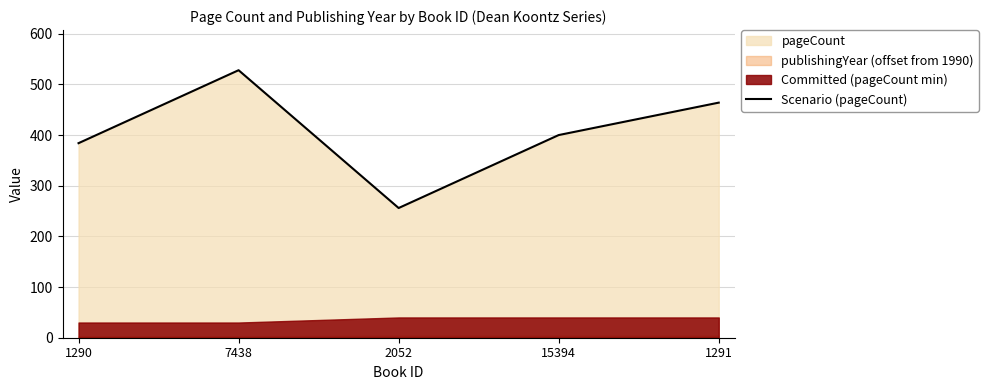

Approximately how many times larger is the value at 1290 compared to 15394?

1.0